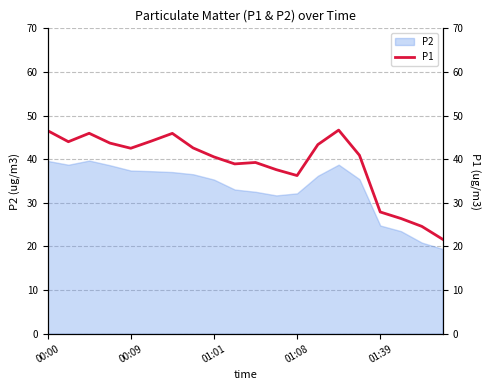

How many values exceed 42?

10